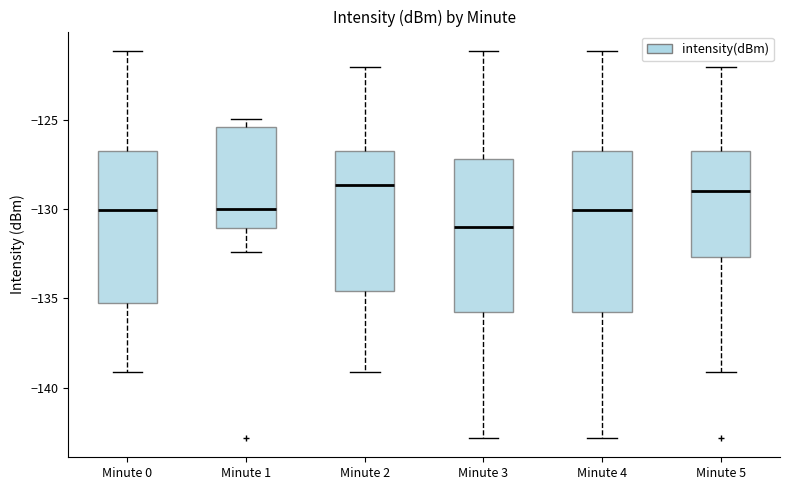

Reading left to right, transcribe this box plot: for each box, give where its median line is, the range the box spans, and where its two whiskers end, as read against the y-axis. The values are not printed on the chart, so give them approximately, as read against the axis.

Minute 0: median -130.0, box -135.5 to -127.0, whiskers -139.0 to -121.0
Minute 1: median -130.0, box -131.0 to -125.5, whiskers -132.5 to -125.0
Minute 2: median -128.5, box -134.5 to -127.0, whiskers -139.0 to -122.0
Minute 3: median -131.0, box -136.0 to -127.0, whiskers -143.0 to -121.0
Minute 4: median -130.0, box -136.0 to -127.0, whiskers -143.0 to -121.0
Minute 5: median -129.0, box -132.5 to -127.0, whiskers -139.0 to -122.0